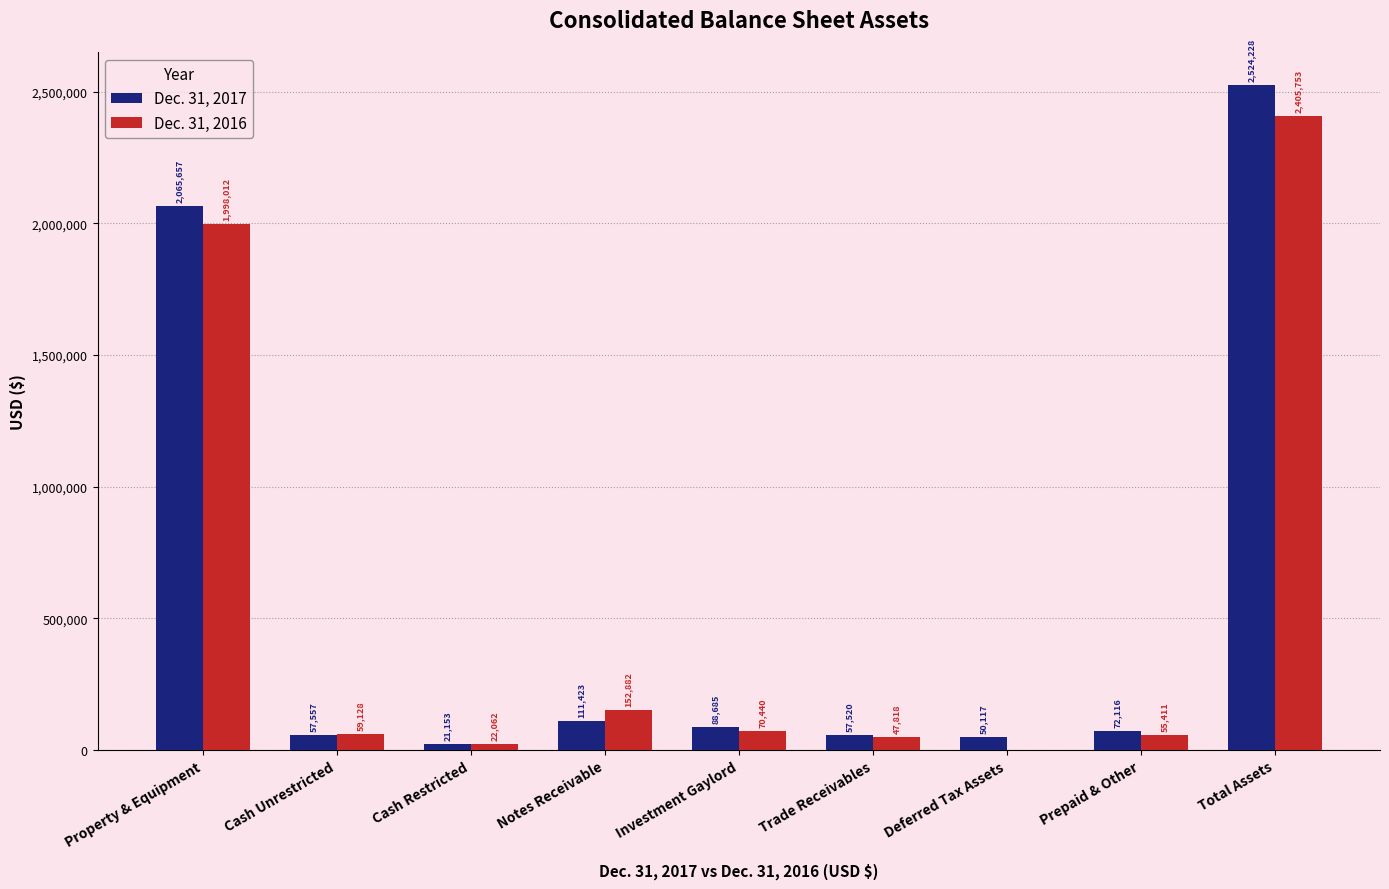

What is the sum of the Dec. 31, 2017 values at Notes Receivable and Total Assets?

2635651